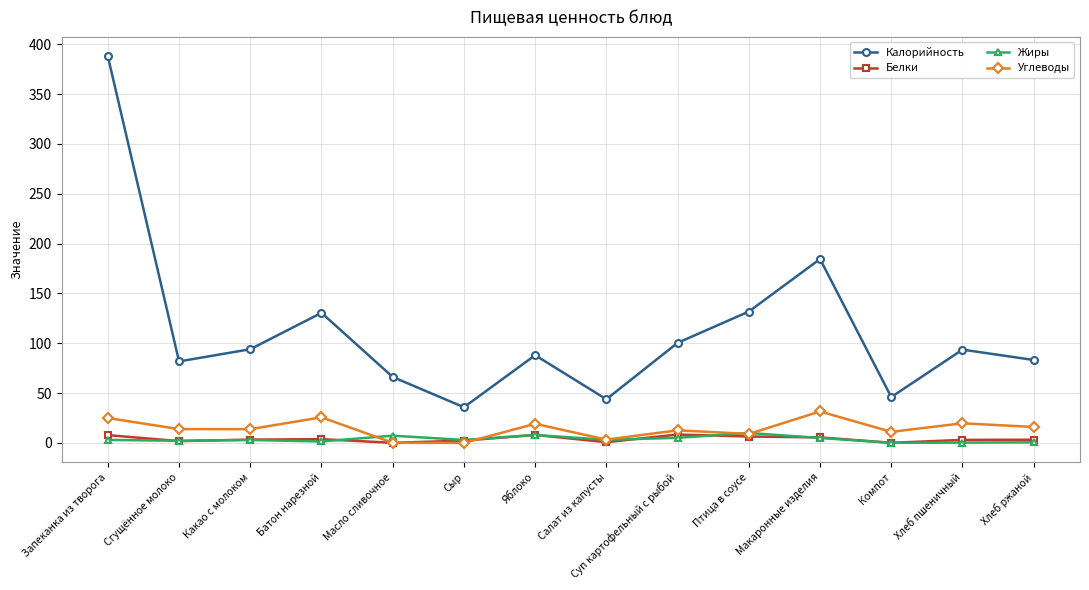

What is the spread (max minus min) of values at Запеканка из творога?

385.0